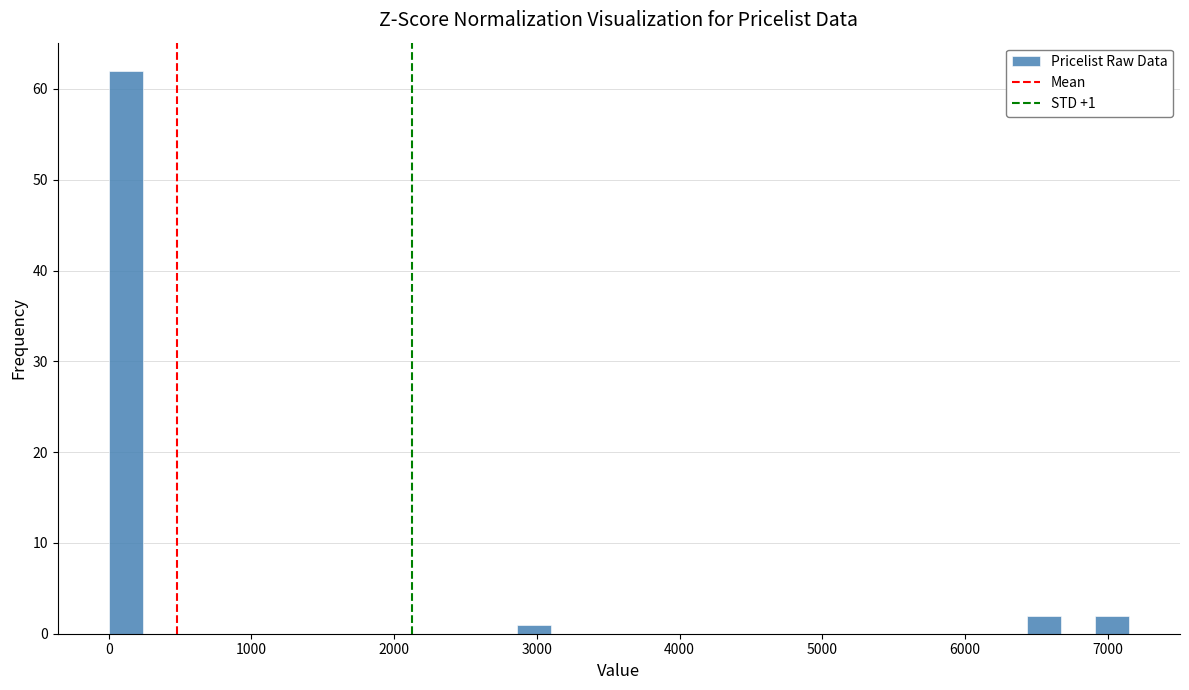

Around what value on the x-axis is the tallest bar? Give the approximate position of its centre, as read against the axis.

100